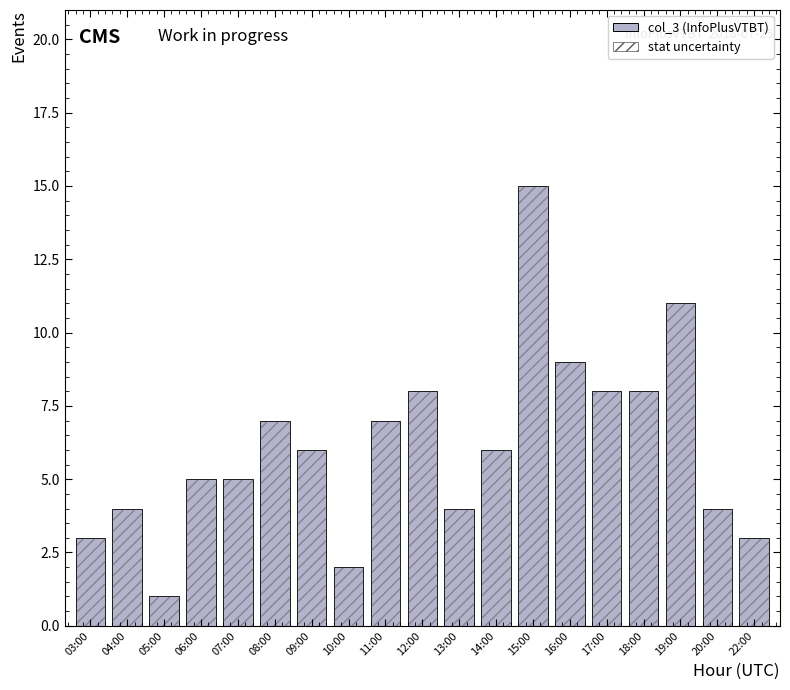

Which has a higher value, 22:00 or 15:00?

15:00